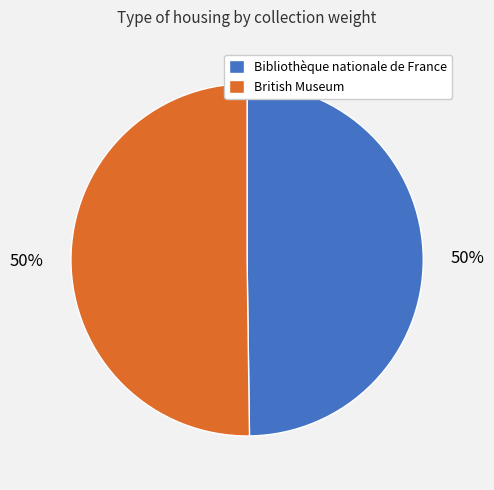

Combined, do British Museum and Bibliothèque nationale de France account for over 50%?

Yes